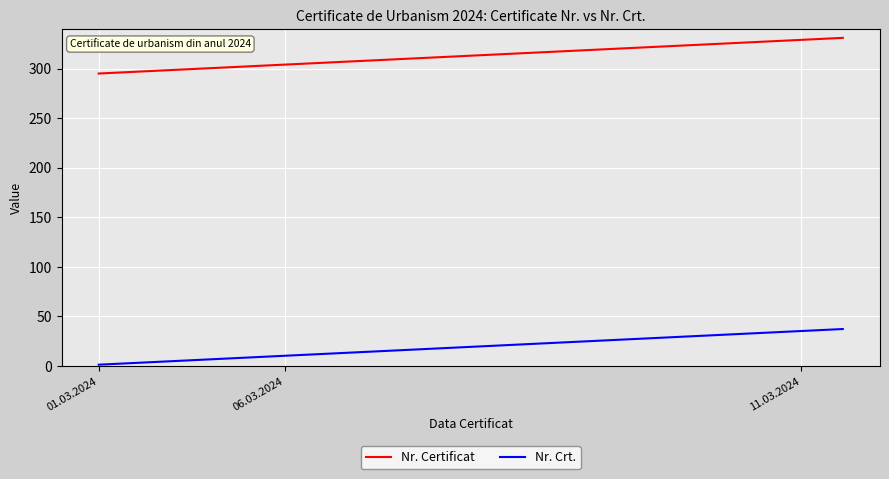

What is the difference between the maximum and minimum values in the Nr. Certificat series?

36